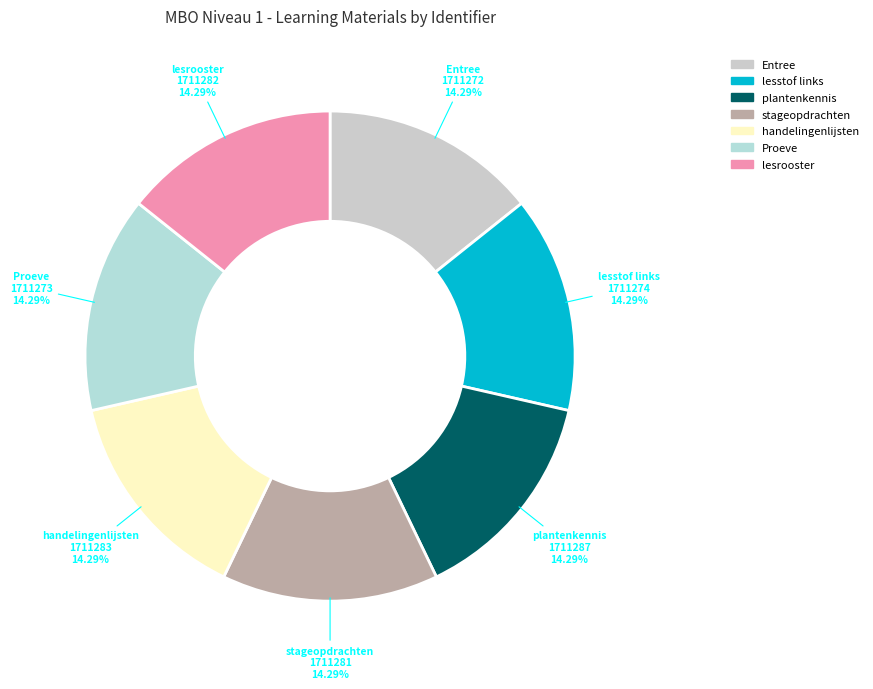

To the nearest percent, what is the combined percentage of Proeve and plantenkennis?

29%